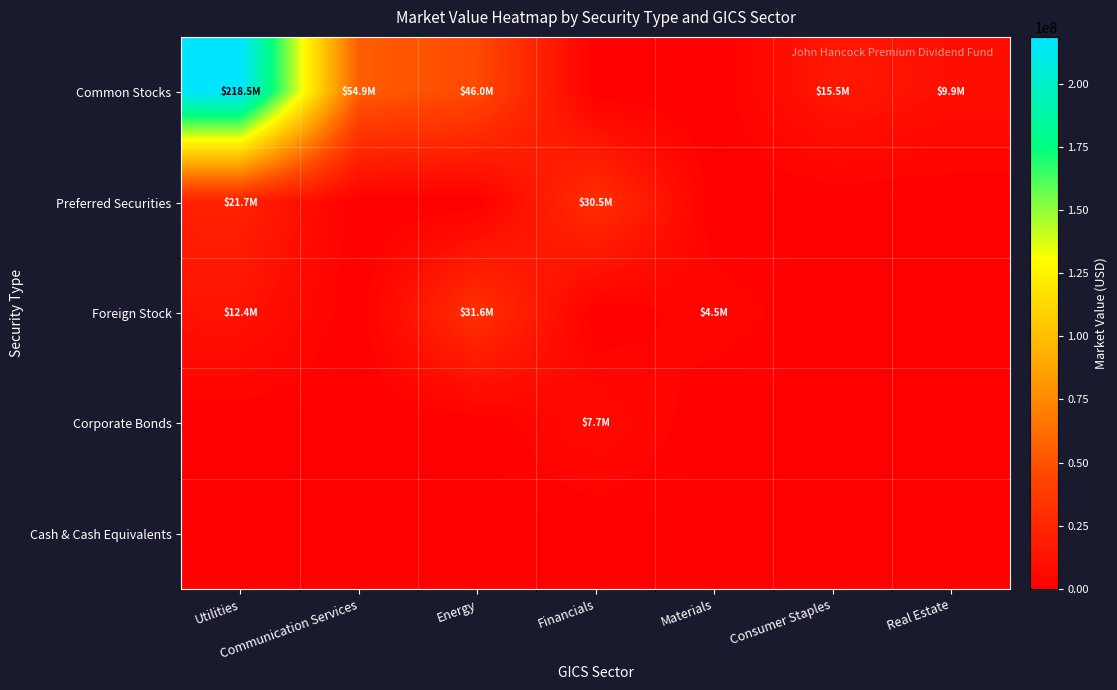

Reading left to right, list all the values displayed in this chart.

Common Stocks: Utilities=218461663.7	Communication Services=54902372.5	Energy=45972886.1	Financials=0.0	Materials=0.0	Consumer Staples=15528000.0	Real Estate=9880500.0
Preferred Securities: Utilities=21731812.4	Communication Services=0.0	Energy=0.0	Financials=30515859.7	Materials=0.0	Consumer Staples=0.0	Real Estate=0.0
Foreign Stock: Utilities=12374183.6	Communication Services=0.0	Energy=31587940.0	Financials=0.0	Materials=4526400.0	Consumer Staples=0.0	Real Estate=0.0
Corporate Bonds: Utilities=0.0	Communication Services=0.0	Energy=0.0	Financials=7686315.8	Materials=0.0	Consumer Staples=0.0	Real Estate=0.0
Cash & Cash Equivalents: Utilities=0.0	Communication Services=0.0	Energy=0.0	Financials=0.0	Materials=0.0	Consumer Staples=0.0	Real Estate=0.0